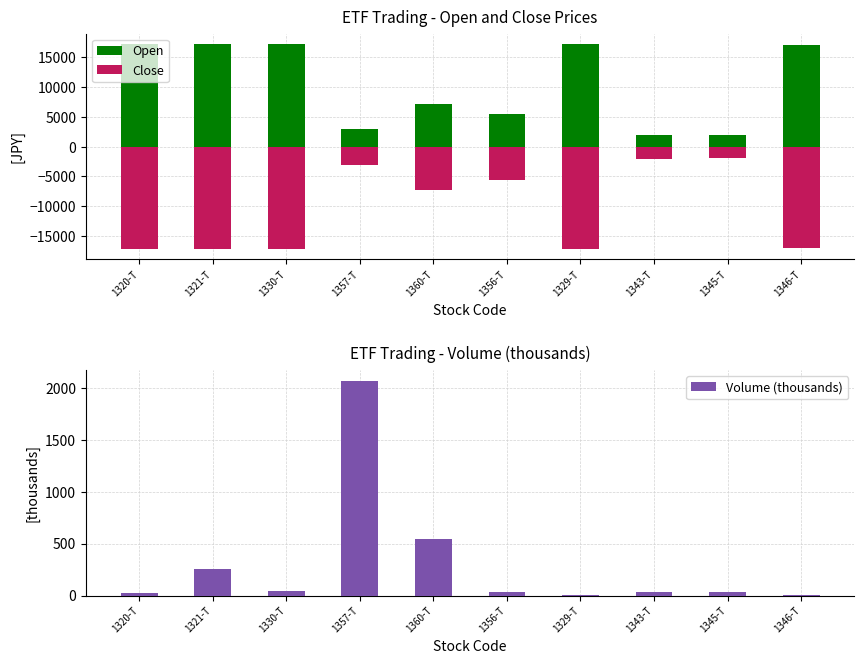

Between 1330-T and 1343-T, which series saw the biggest shift?

Open